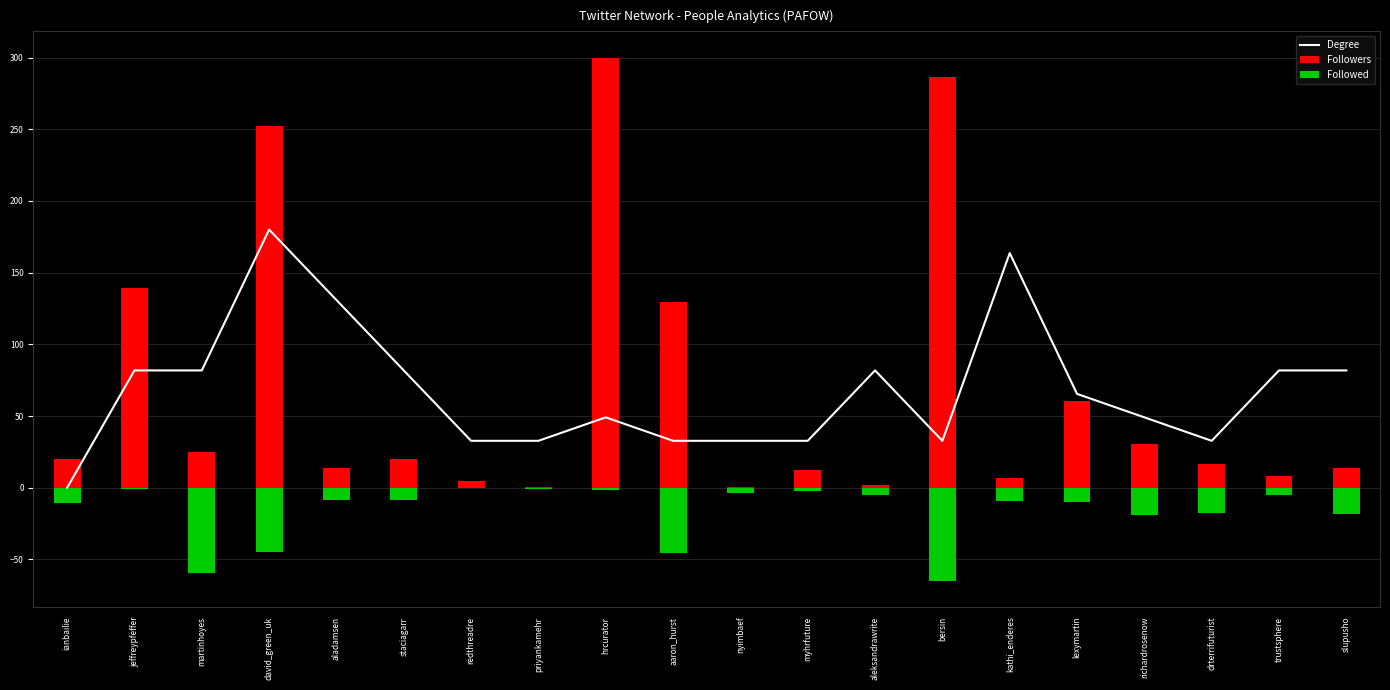

True or false: Degree has a value of 32.7 at priyankamehr.

True